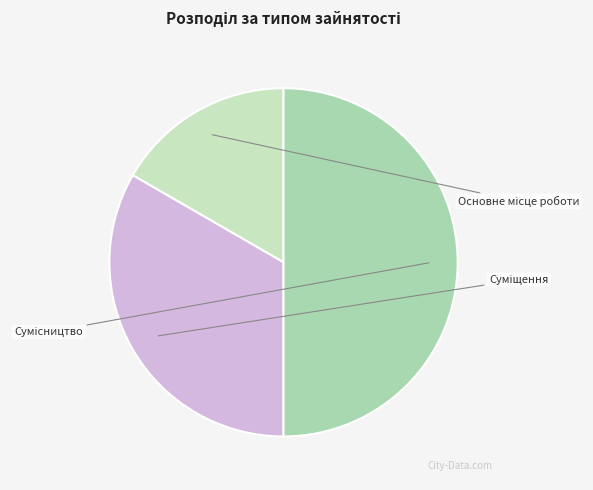

Does Сумісництво account for over 50% of the chart?

No